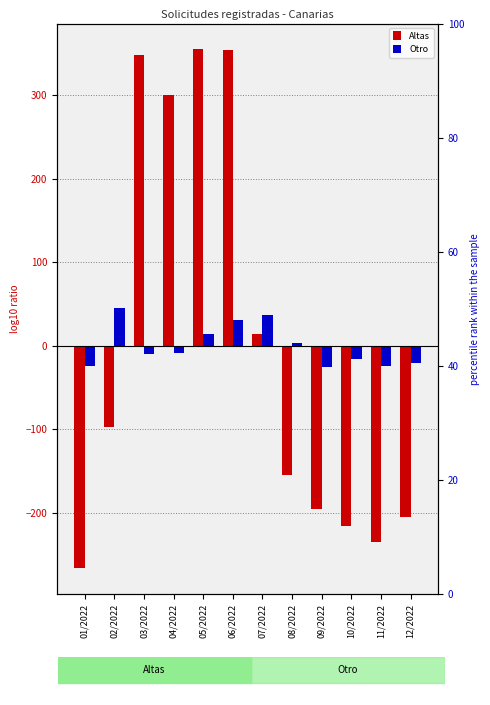

What are all the series names shown in the legend?

Altas, Otro